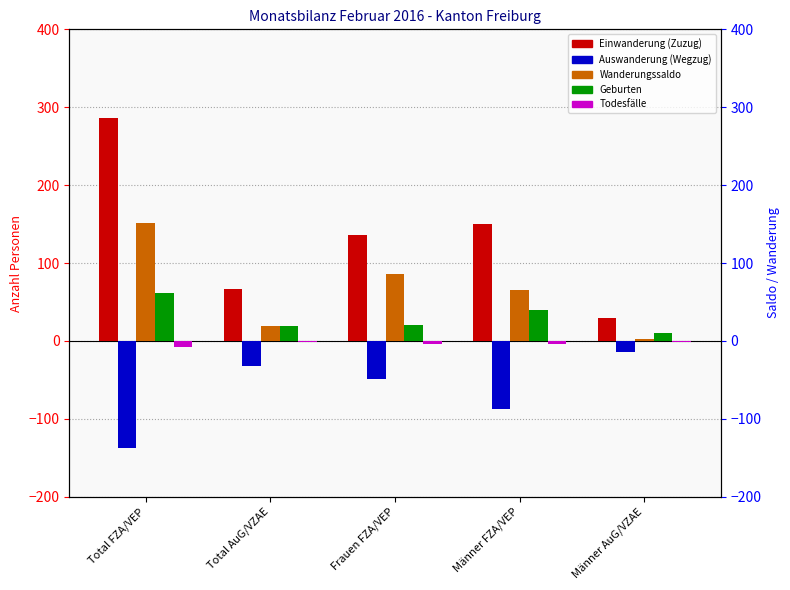

List the series in order of their peak value, lowest first.

Auswanderung (Wegzug), Todesfälle, Geburten, Wanderungssaldo, Einwanderung (Zuzug)